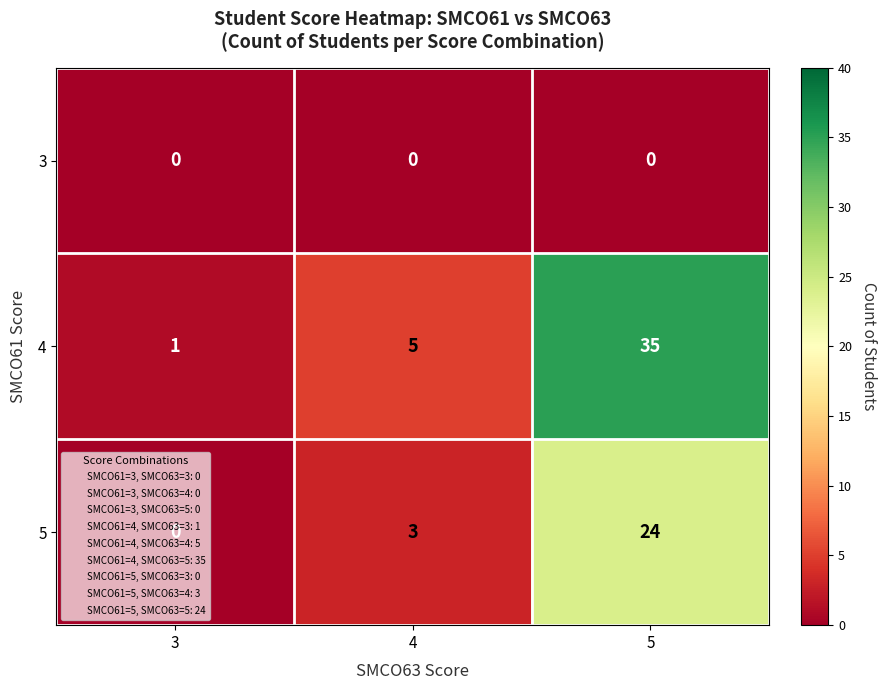

What is the average value of the 5 series?

9